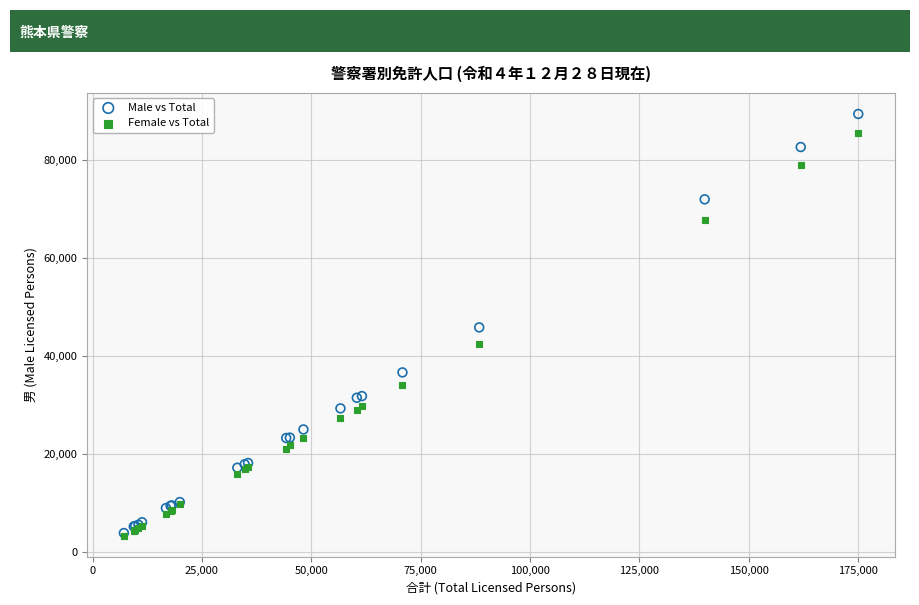

What are all the series names shown in the legend?

Male vs Total, Female vs Total